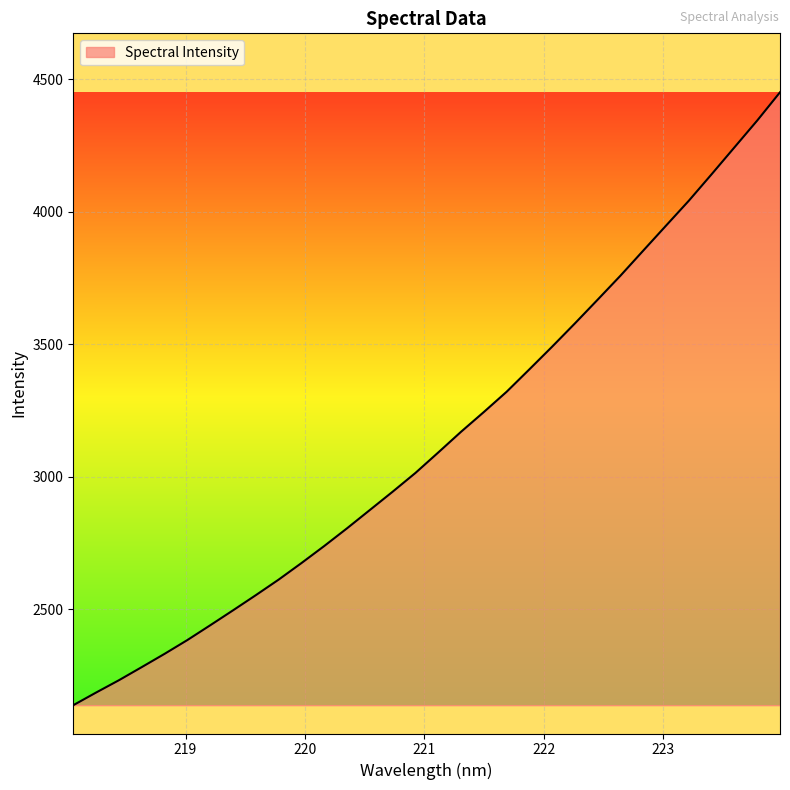

What is the maximum value shown in the chart?

4451.0